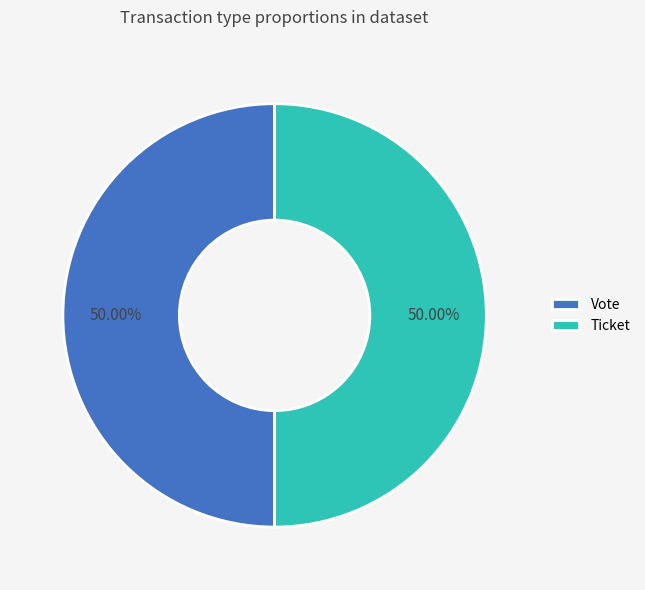

What is the ratio of the value at Ticket to the value at Vote?

1.0